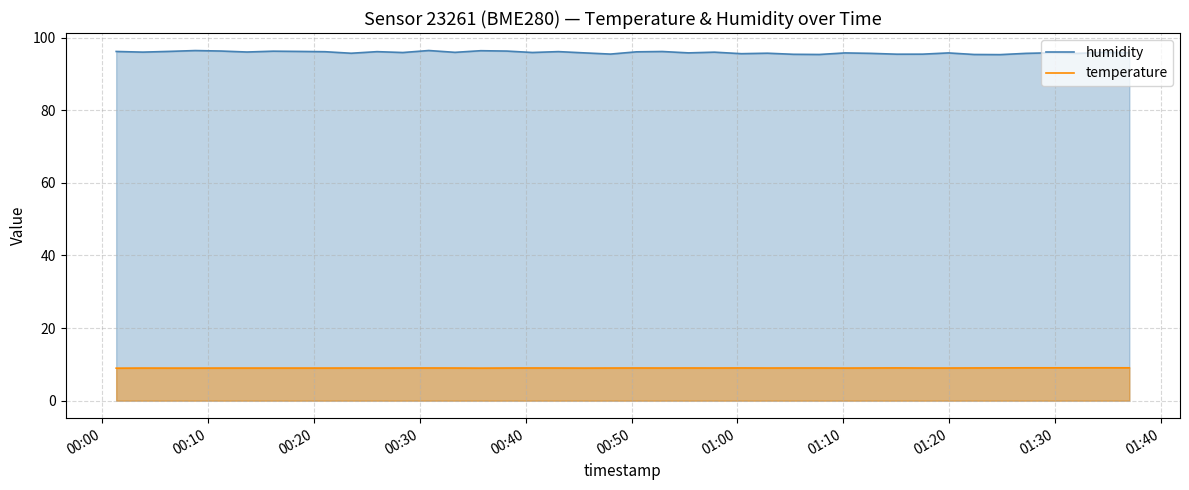

How many interior local valleys does the temperature series have?

7